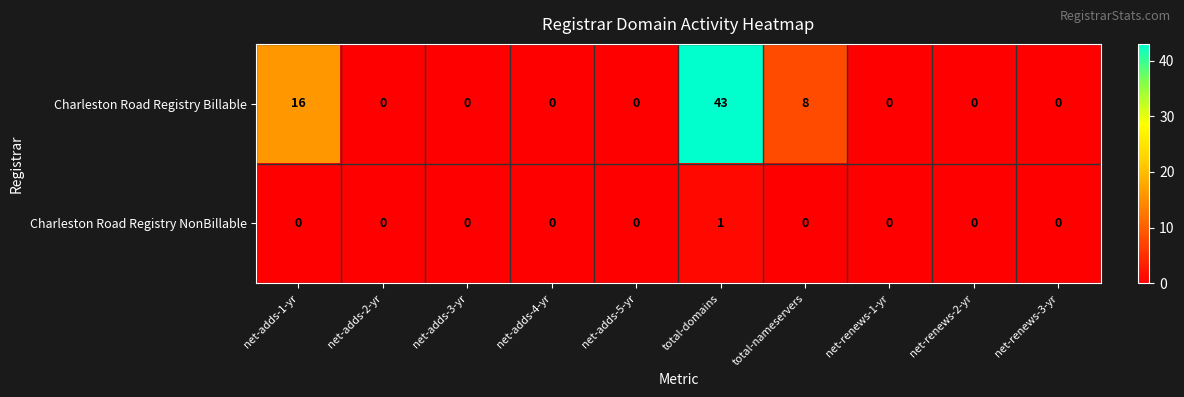

What is the difference between the maximum and minimum values in the Charleston Road Registry Billable series?

43